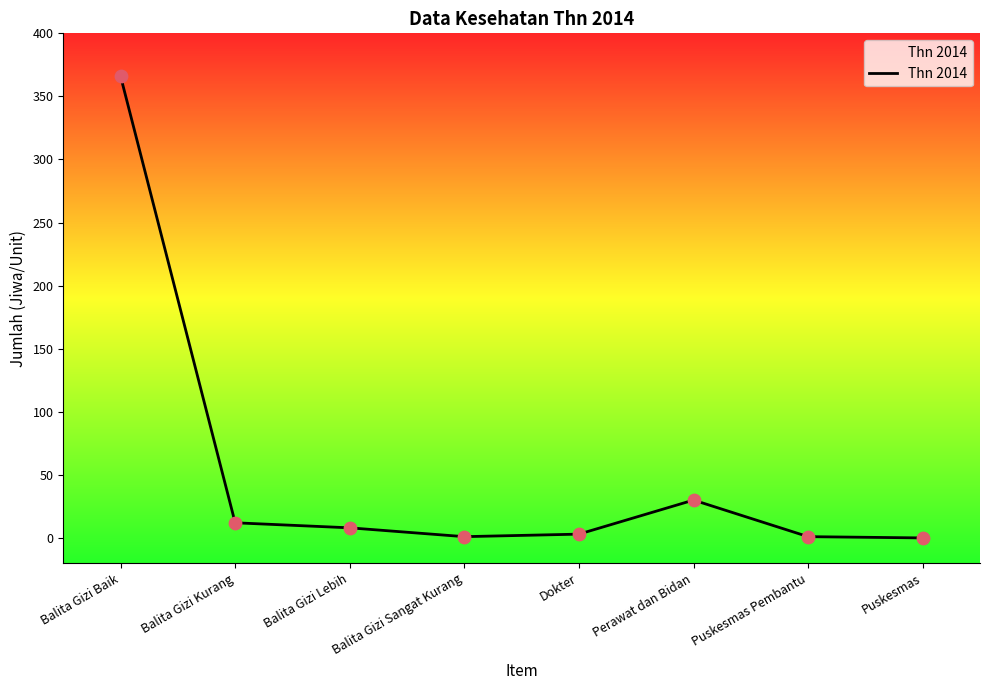

What is the change in value from Balita Gizi Kurang to Puskesmas Pembantu?

-11